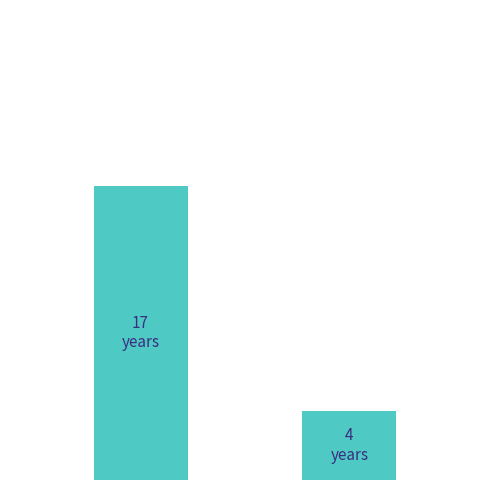

What is the average value?

10